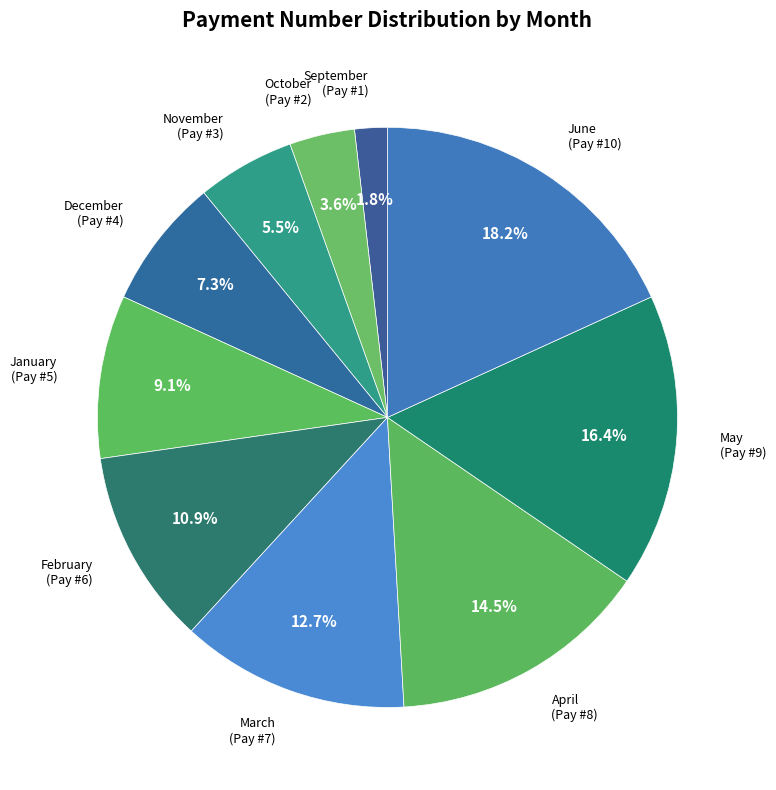

How many slices are in this pie chart?

10